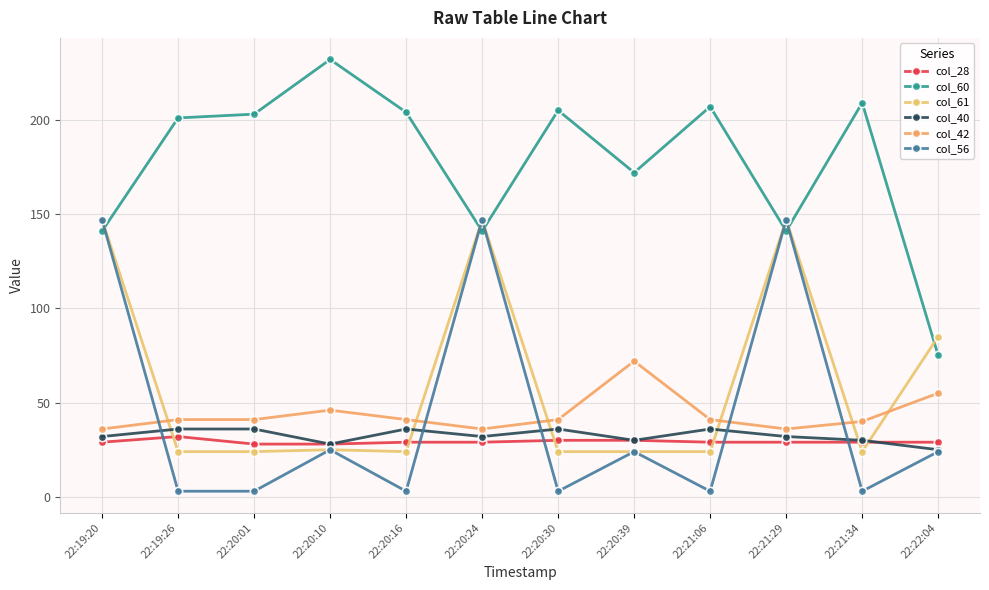

True or false: col_40 has more than 1 interior local peaks.

True